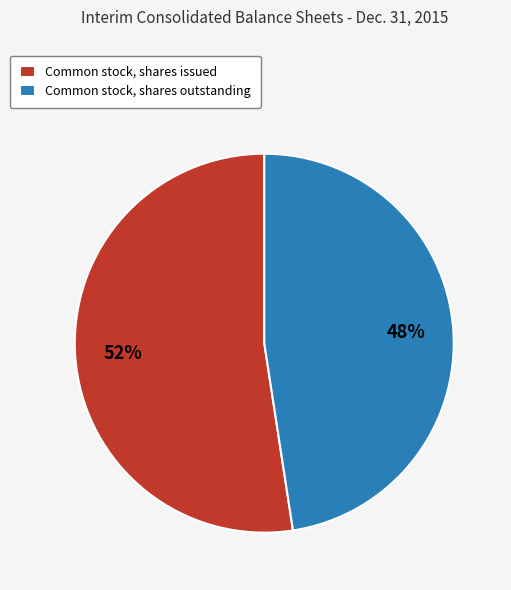

Is the sum of Common stock, shares outstanding and Common stock, shares issued greater than half?

Yes